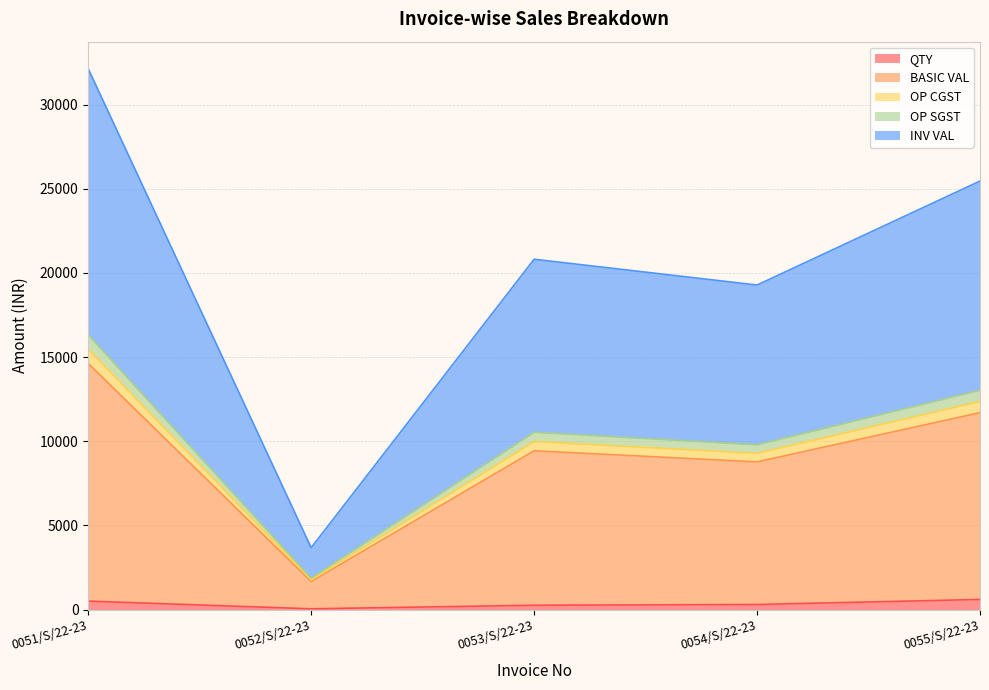

True or false: INV VAL has more than 2 points higher than both neighbors.

False